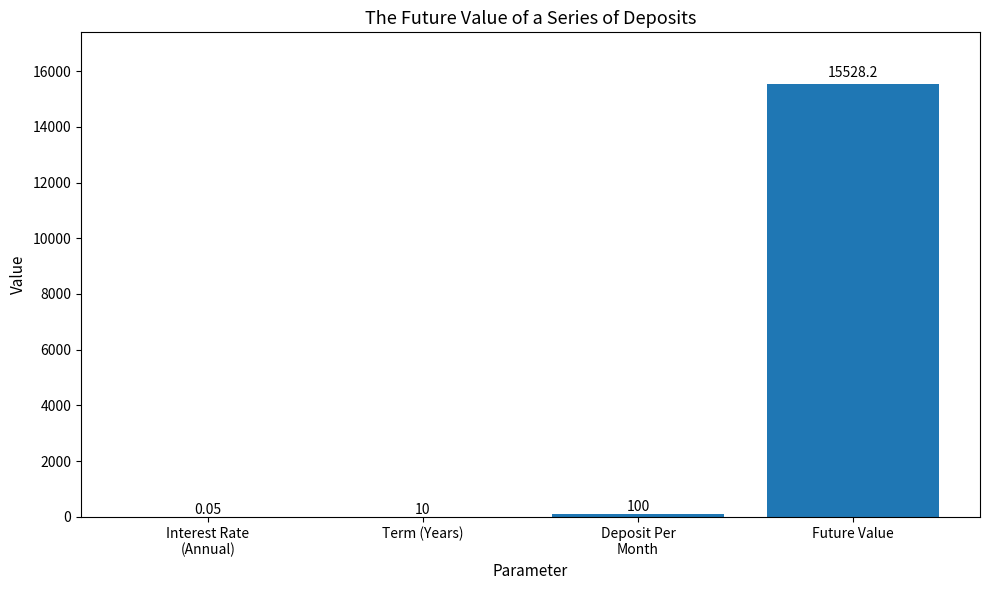

At which label is the value closest to 7764?

Deposit Per
Month